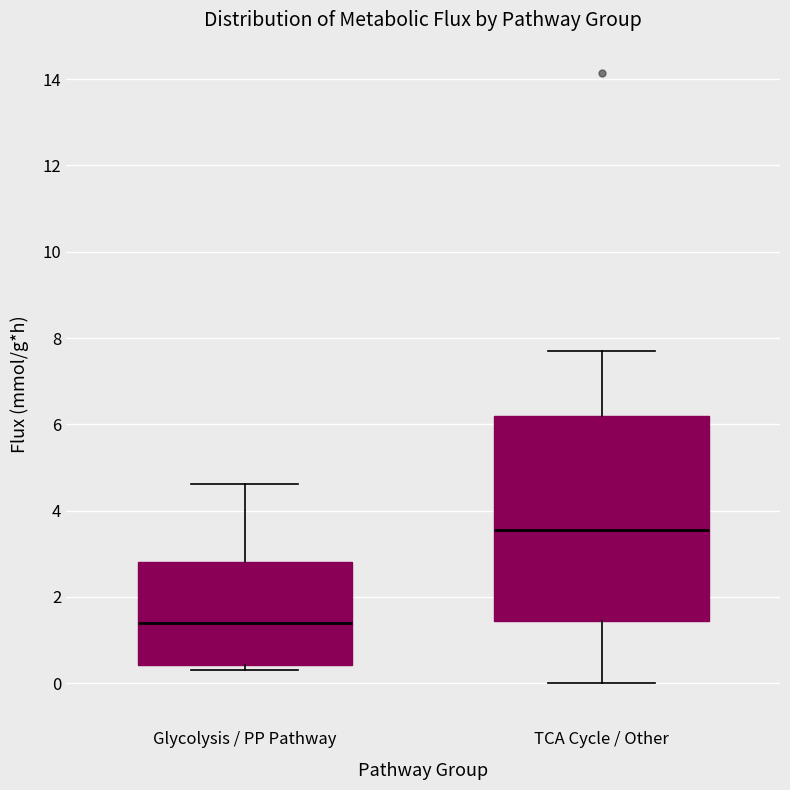

Where is the lower edge of the box for TCA Cycle / Other on the y-axis? The values are not printed on the chart, so give them approximately, as read against the axis.

1.4